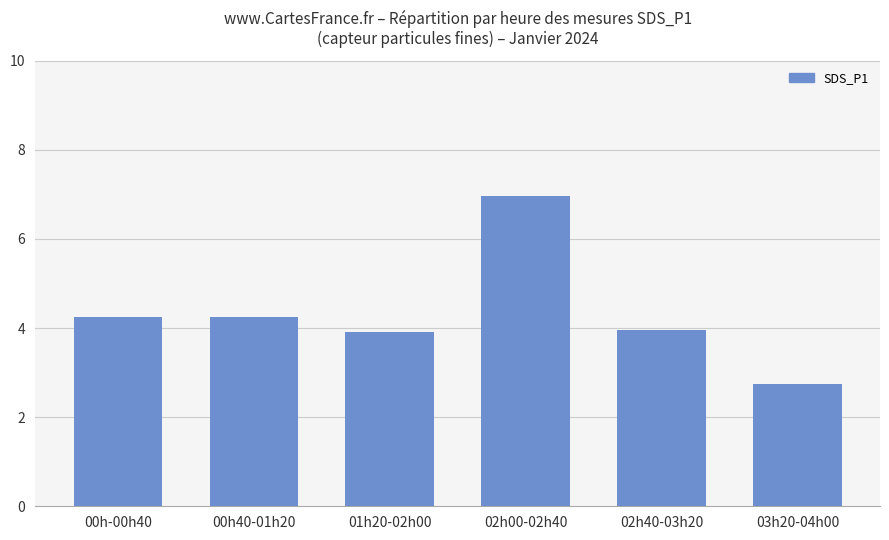

At which label does the data first exceed 4?

00h-00h40